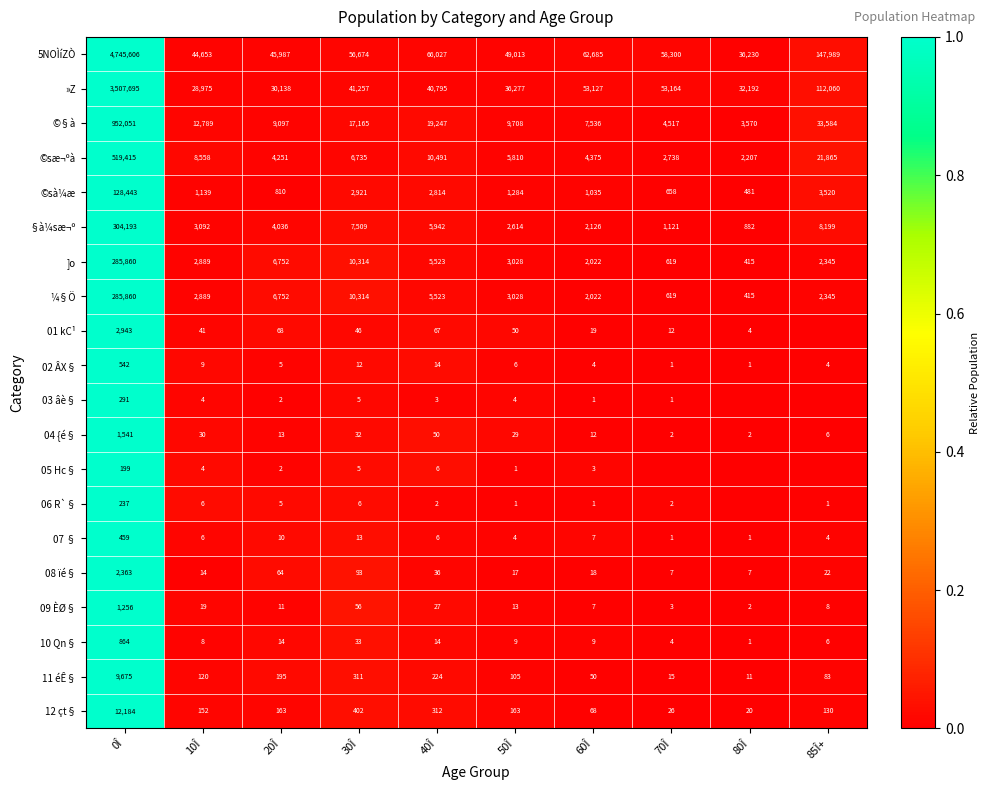

The value of 08 ïé§ at 0Î is 0.4. True or false?

False